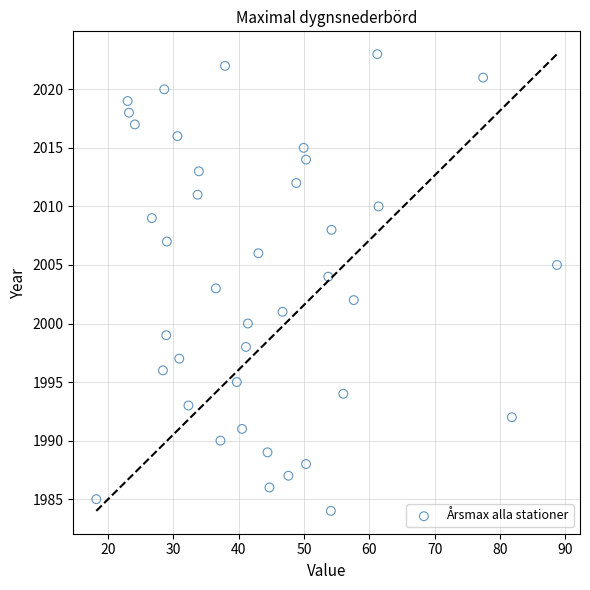

What is the range of Y values (max minus min)?

39